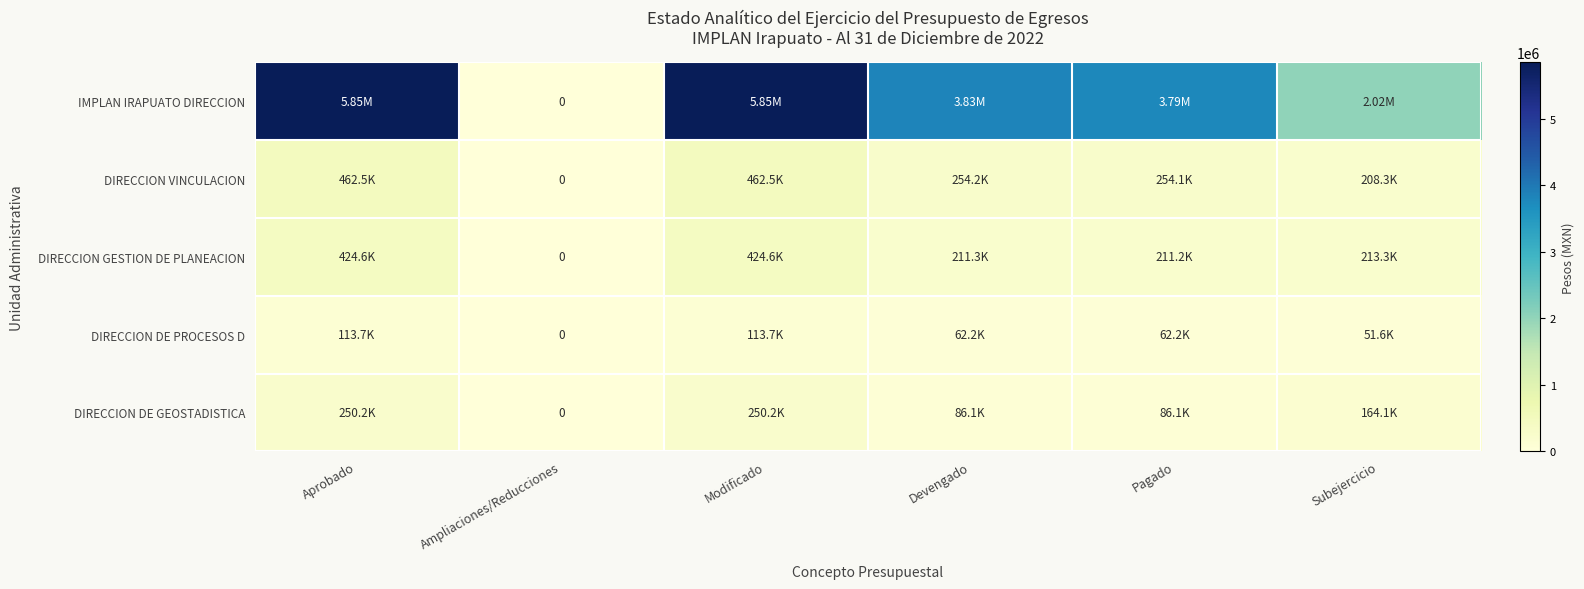

How many series are shown in this chart?

5